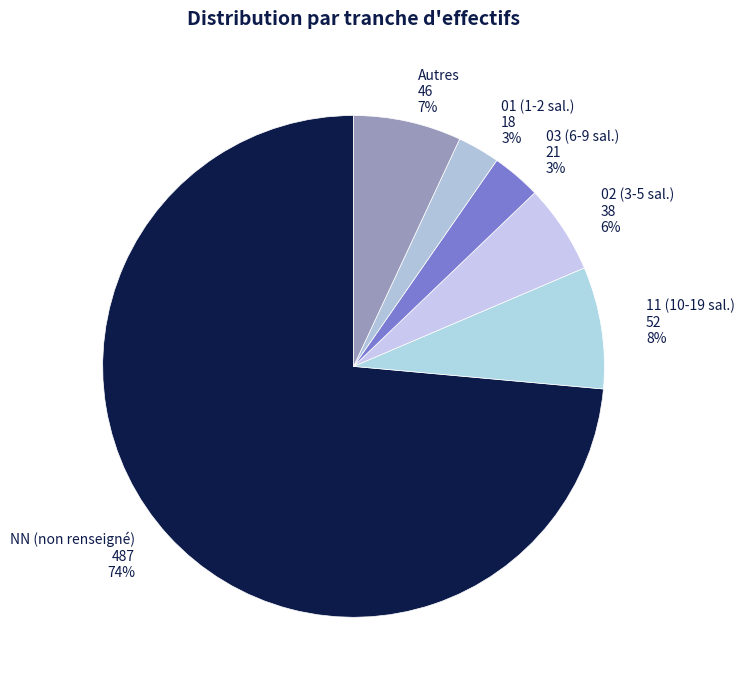

Do 03 (6-9 sal.) and 02 (3-5 sal.) together represent more than half of the pie?

No